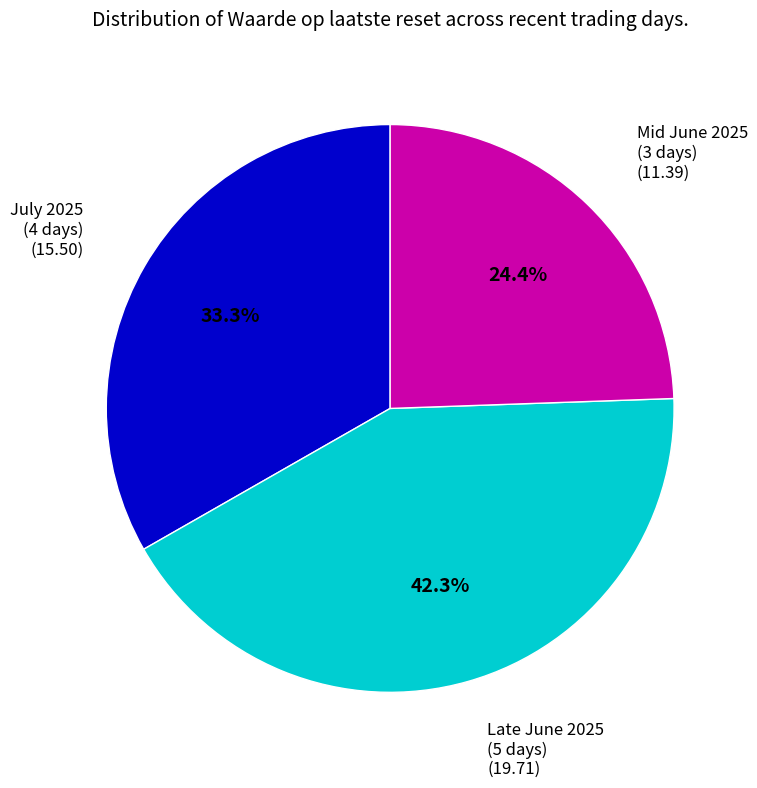

Is there a majority slice in this chart?

No